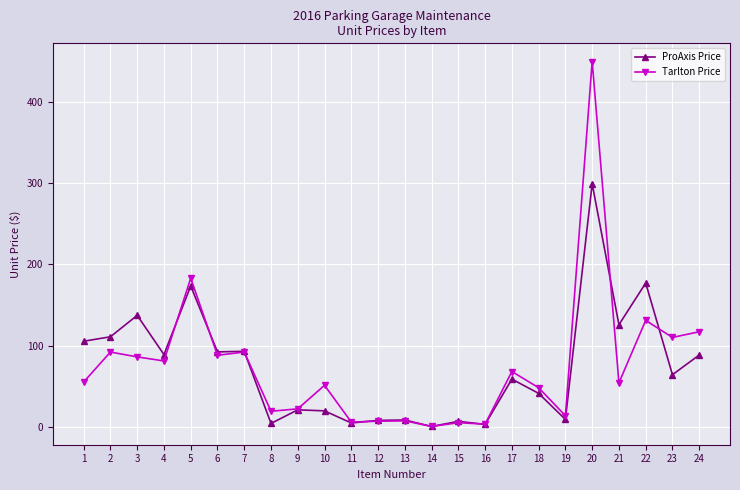

What is the difference between the highest and lowest values at 6?

4.2